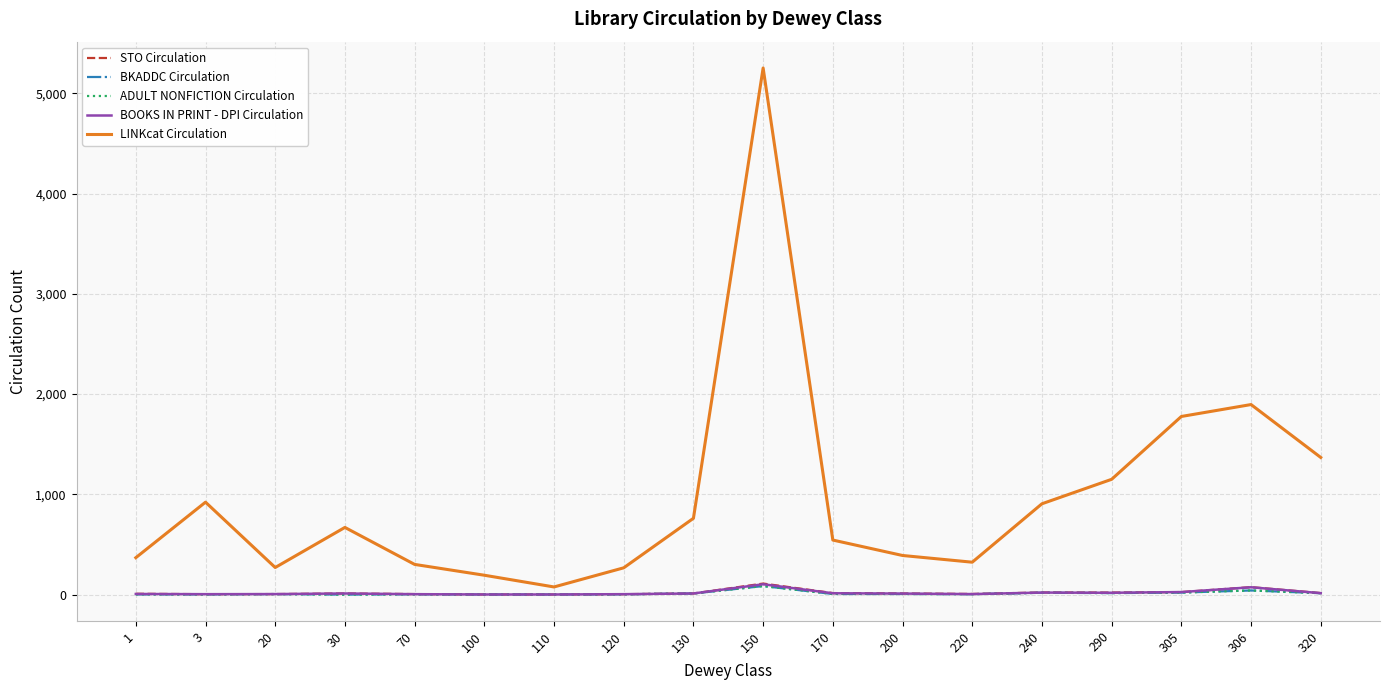

At how many categories does at least one series exceed 3631?

1